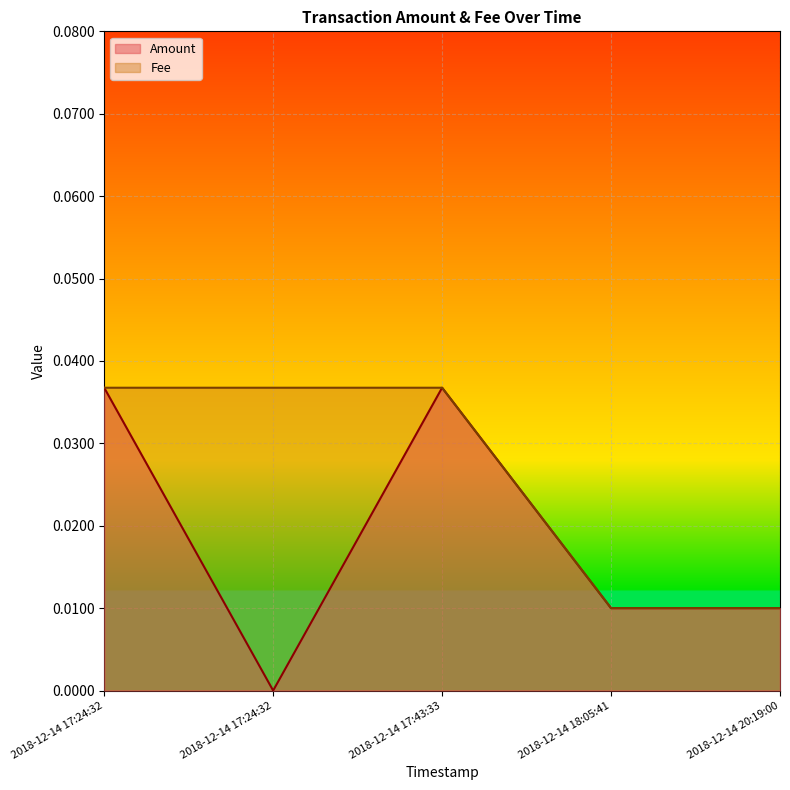

True or false: Fee has more than 2 points higher than both neighbors.

False